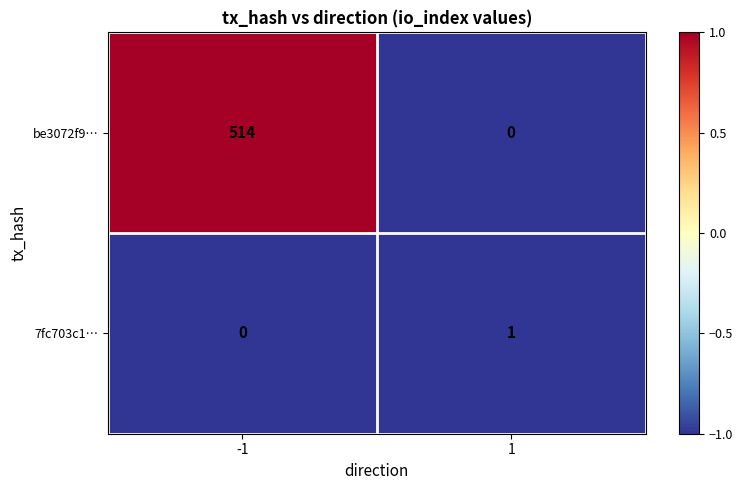

True or false: 7fc703c1… has a value of 1 at 1.

True